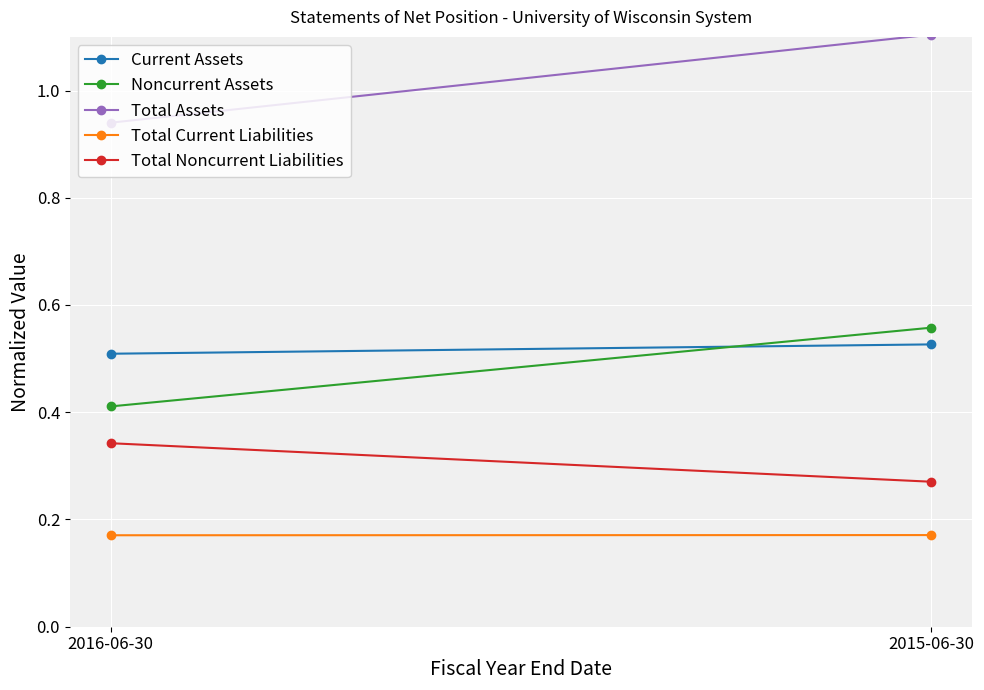

Which series changed the most between 2016-06-30 and 2015-06-30?

Total Assets